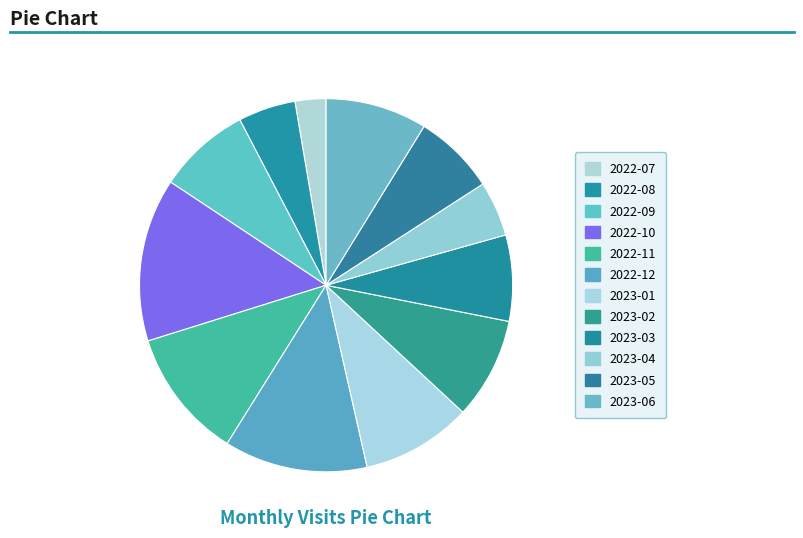

What is the total percentage of 2022-10 and 2022-11?

25.4%